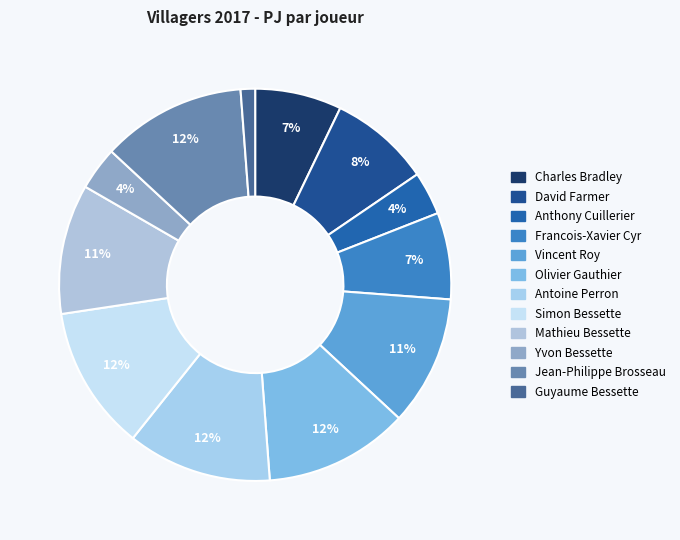

Count the number of slices in the pie.

12